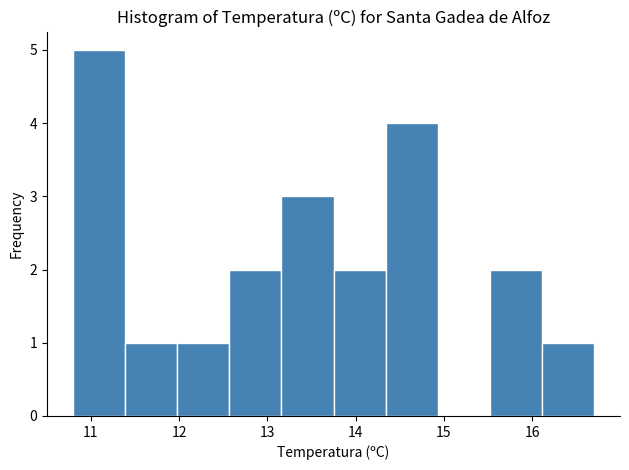

Reading left to right, list every bar in this chart as the range it spans on the x-axis followed by its height. Neither the bar edges nor the heights are printed on the chart, so give them approximately, as read against the axes.

10.80 to 11.39: 5
11.39 to 11.98: 1
11.98 to 12.57: 1
12.57 to 13.16: 2
13.16 to 13.75: 3
13.75 to 14.34: 2
14.34 to 14.93: 4
14.93 to 15.52: 0
15.52 to 16.11: 2
16.11 to 16.70: 1